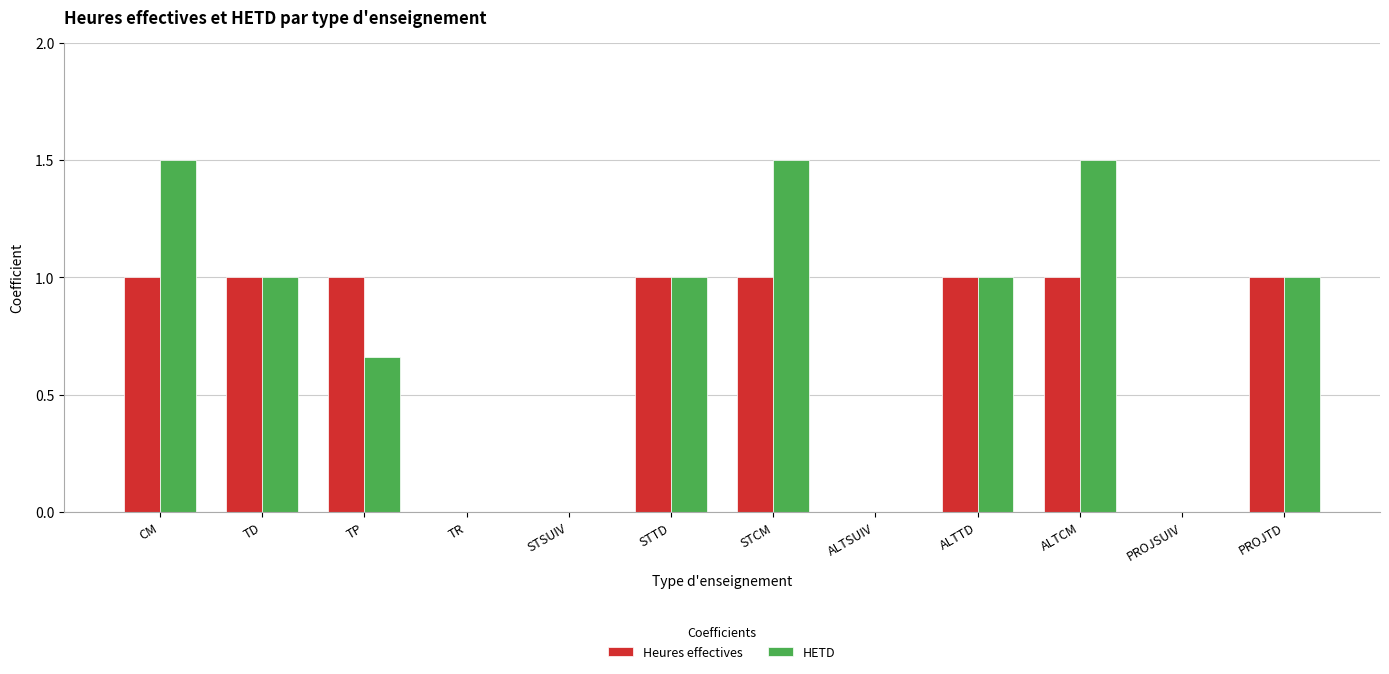

Is the value of HETD at ALTSUIV greater than the value of Heures effectives at CM?

No